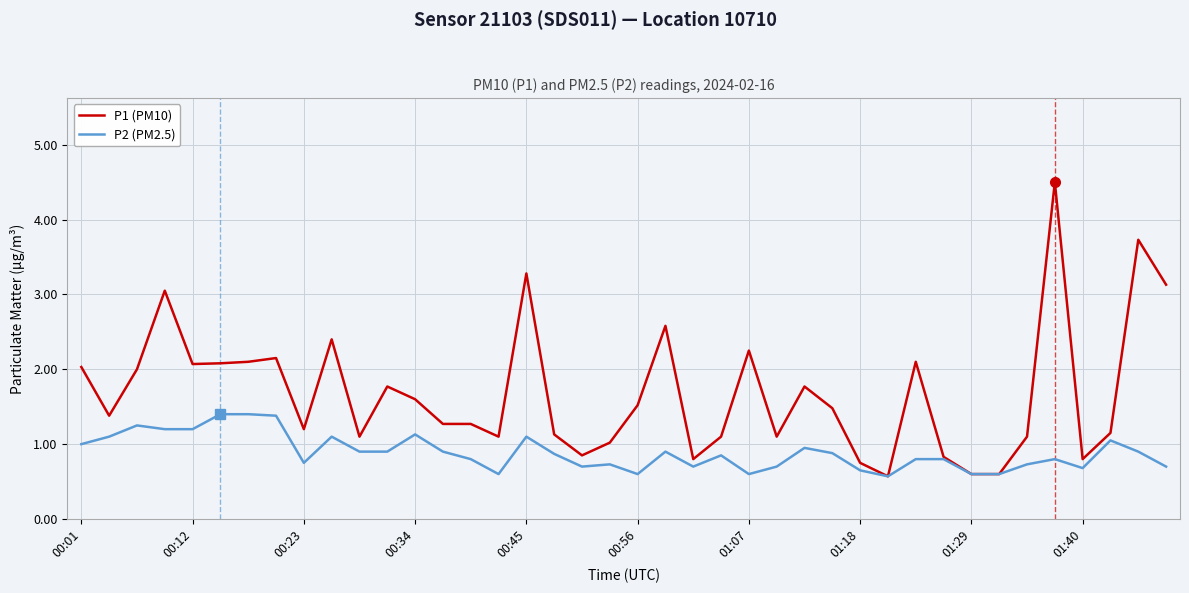

What is the sum of all P1 (PM10) values?

67.3